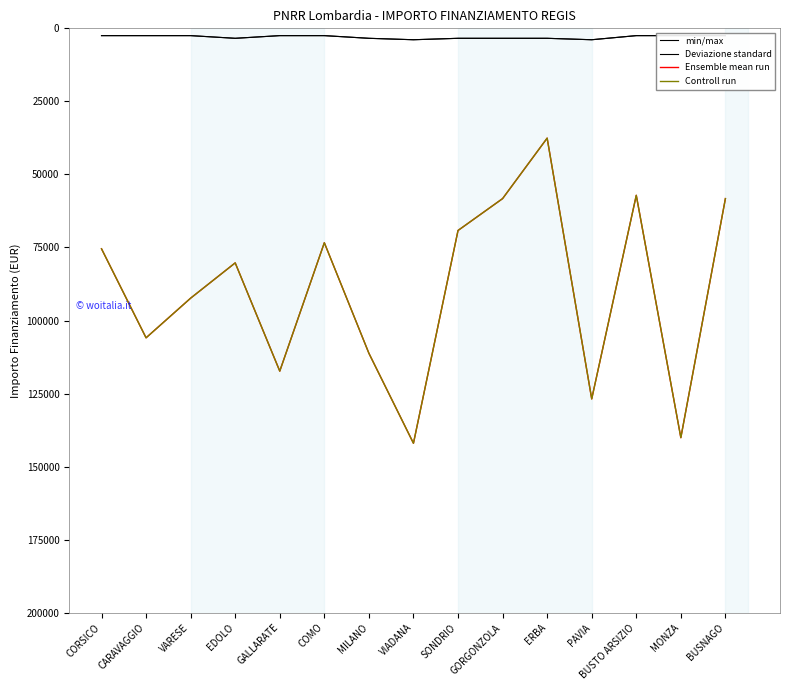

Is it true that Controll run equals 142004.3 at VIADANA?

True